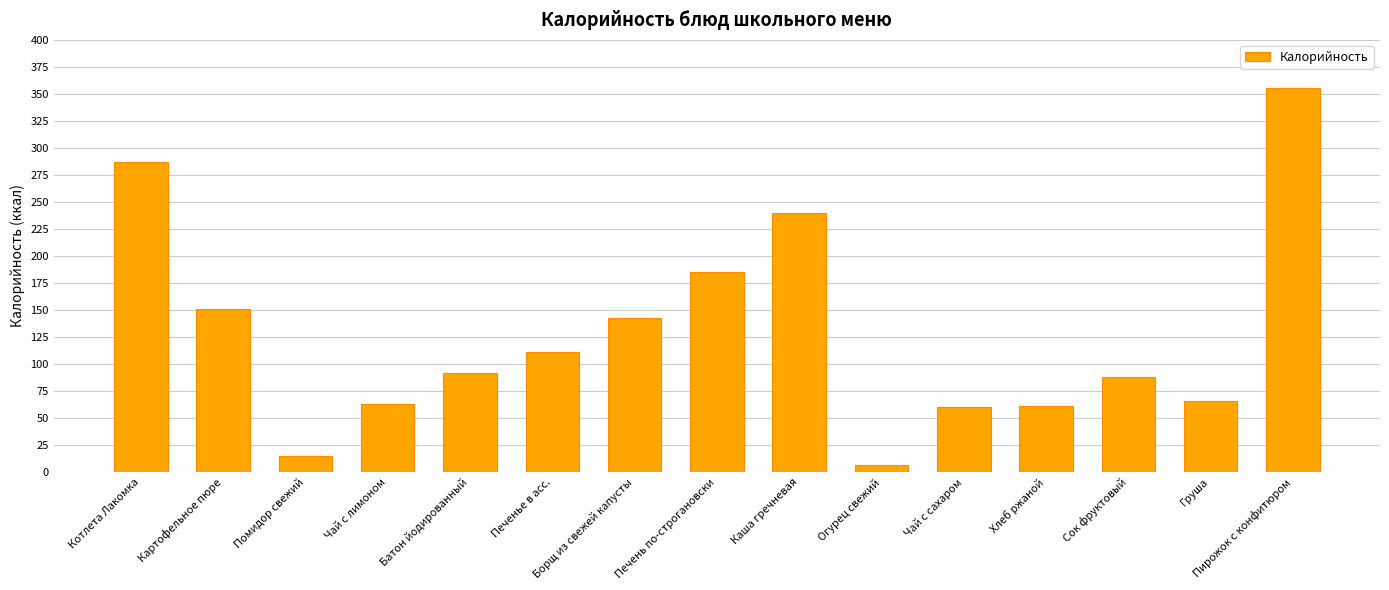

What is the label of the 9th bar from the left?

Каша гречневая